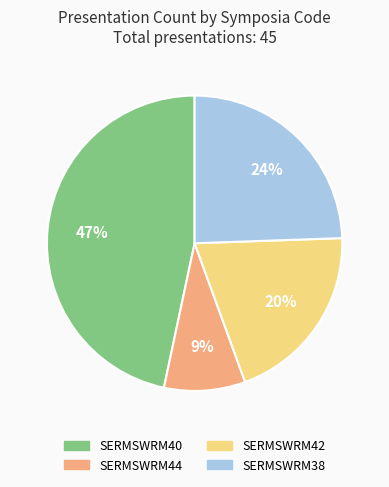

Which has a higher value, SERMSWRM44 or SERMSWRM40?

SERMSWRM40